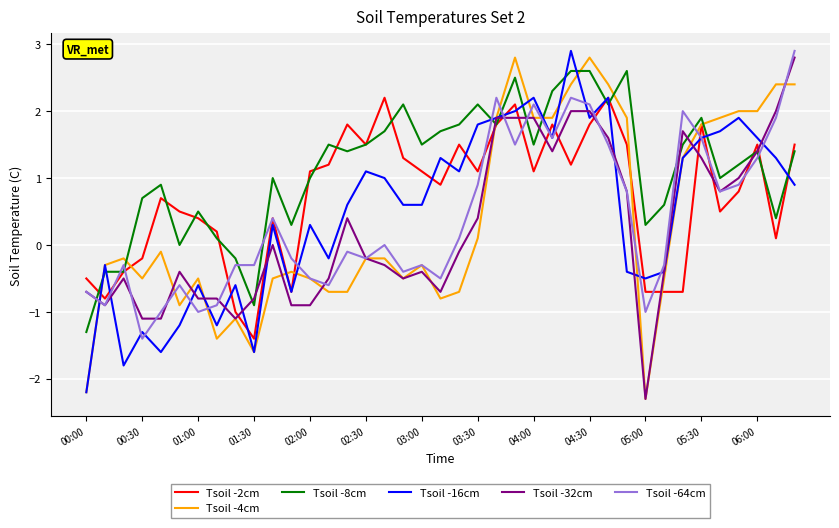

What is the greatest value displayed?

2.9